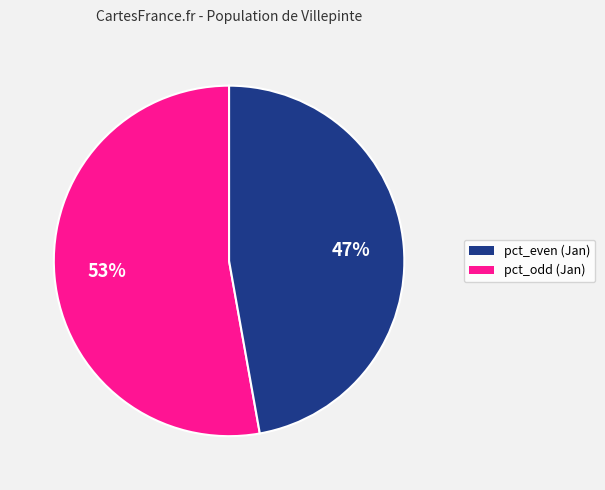

How many slices are in this pie chart?

2